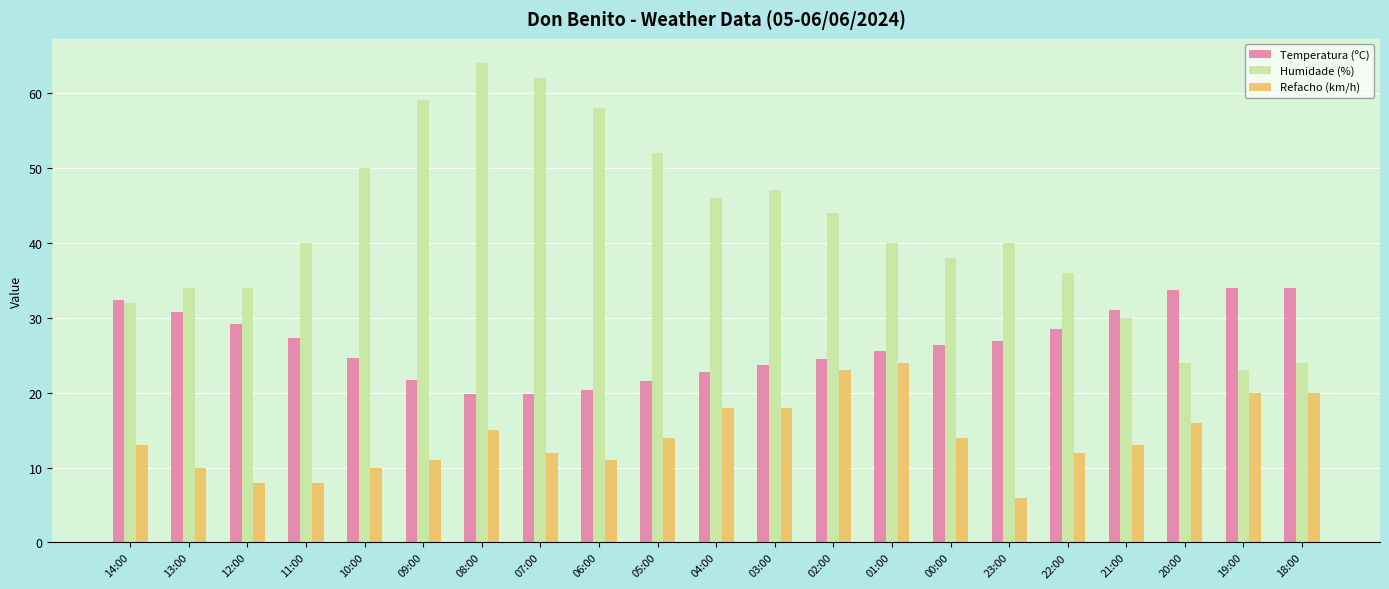

What is the average value of the Refacho (km/h) series?

14.1